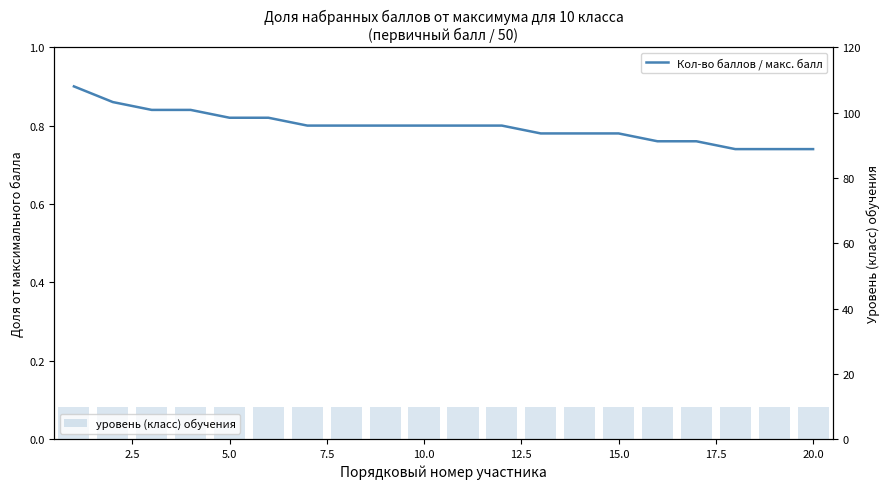

Is the value of уровень (класс) обучения at 13 greater than the value of Кол-во баллов / макс. балл at 10?

Yes